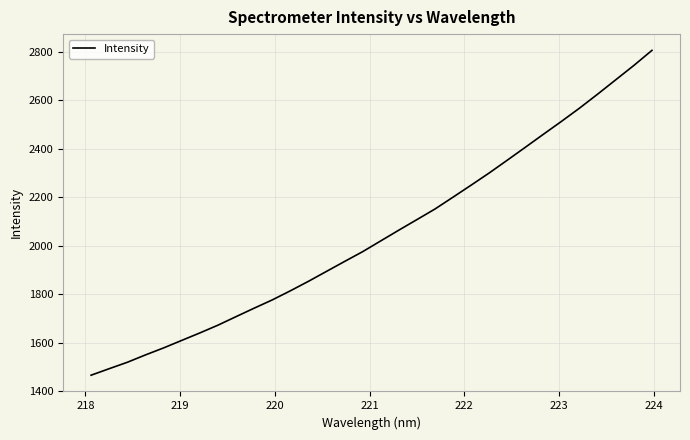

What is the minimum value shown in the chart?

1464.9